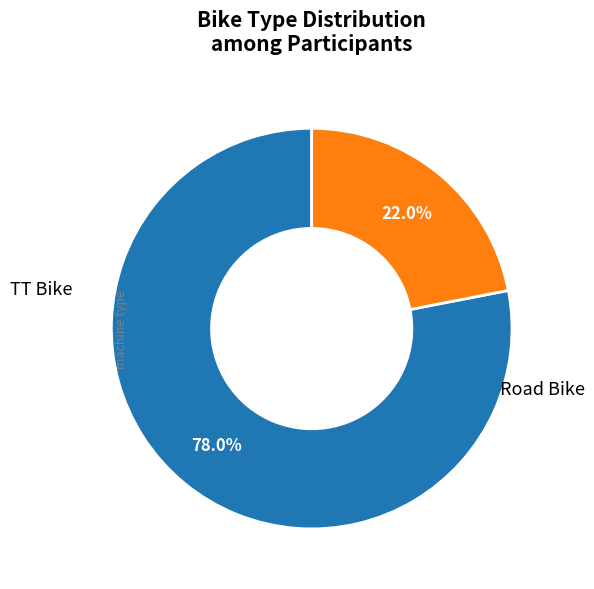

Which slice is the largest?

TT Bike